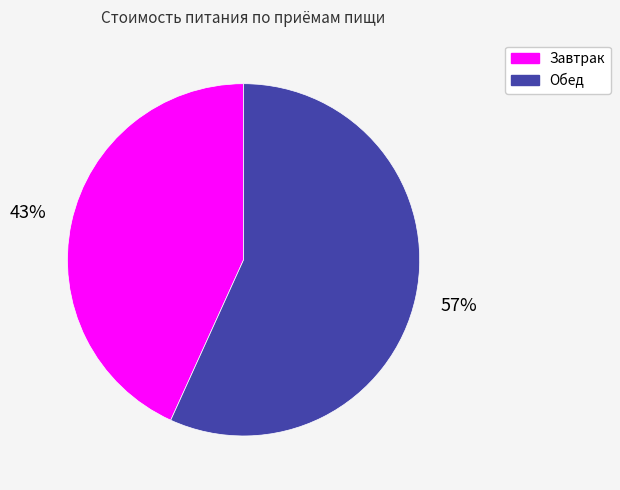

Rank the categories by value from lowest to highest.

Завтрак, Обед